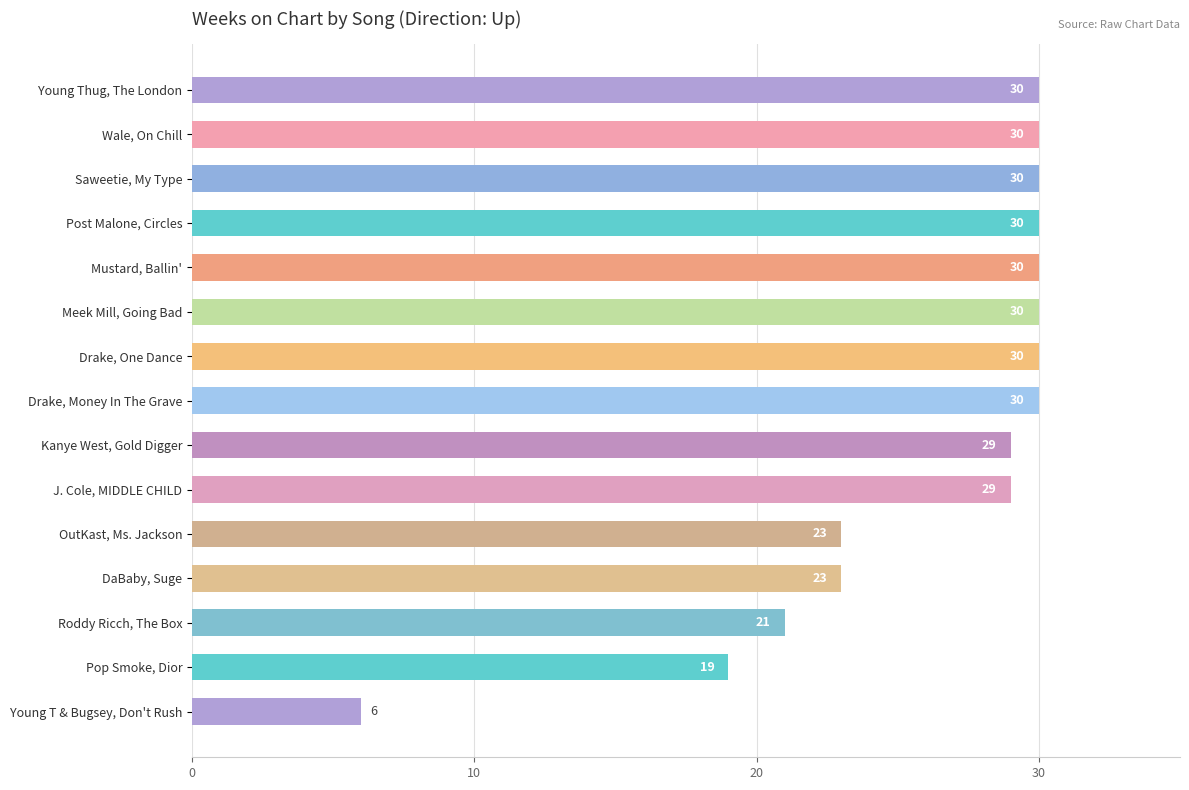

Is it true that the value at Mustard, Ballin' is 52?

False